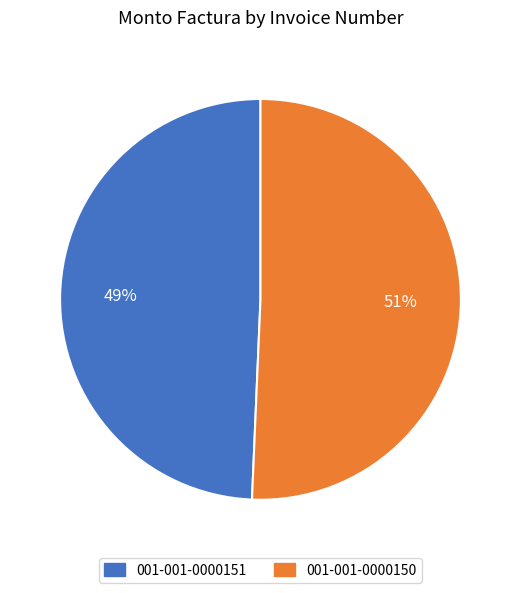

Count the number of slices in the pie.

2